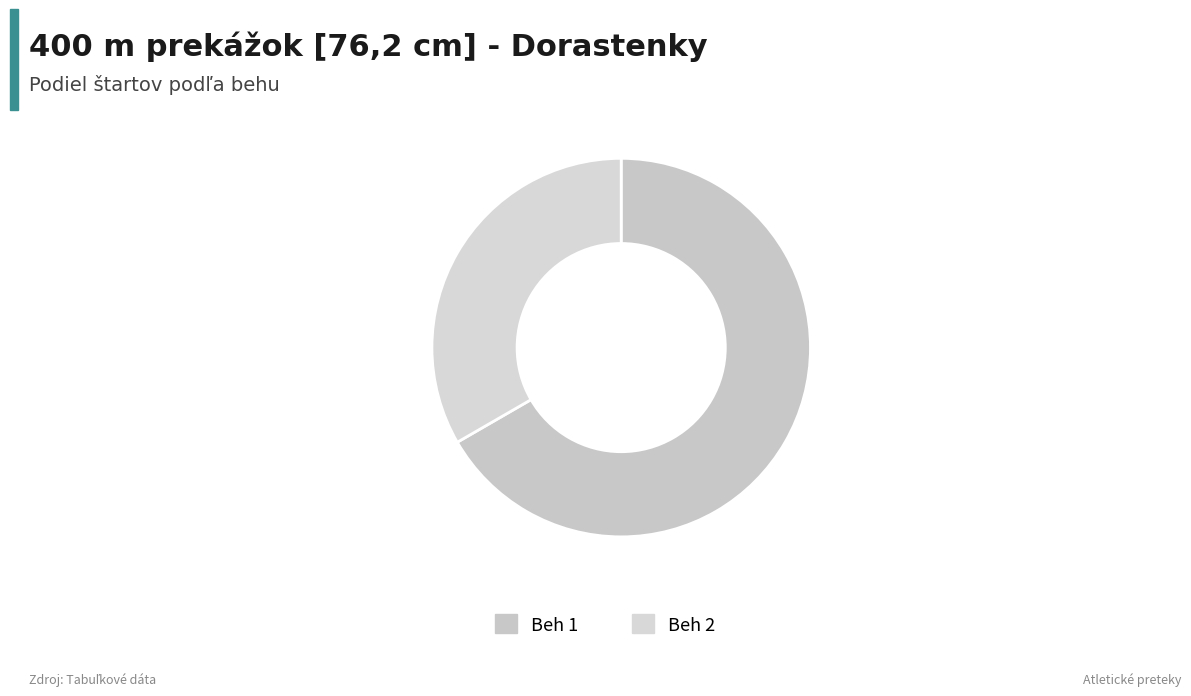

What is the ratio of the value at Beh 1 to the value at Beh 2?

2.0